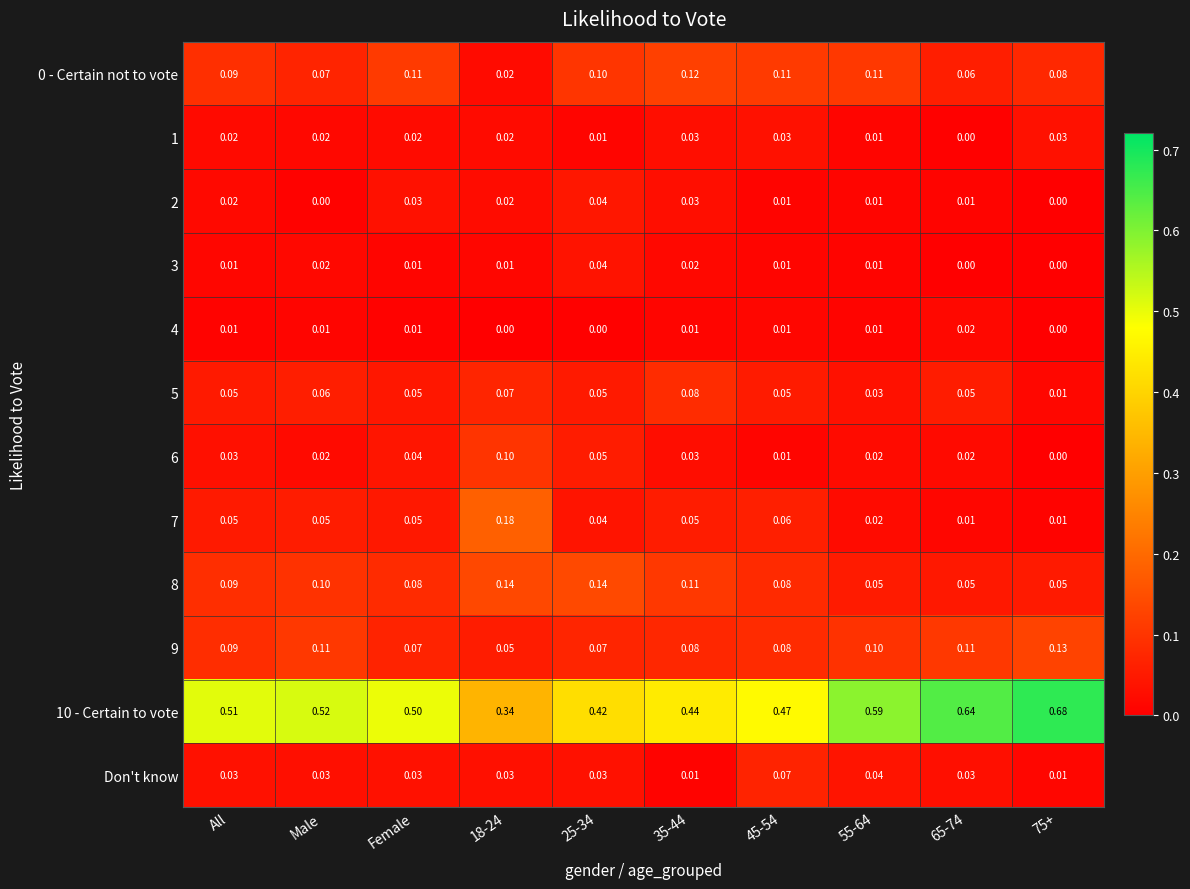

Is the value of 0 - Certain not to vote at 25-34 greater than the value of 5 at All?

Yes